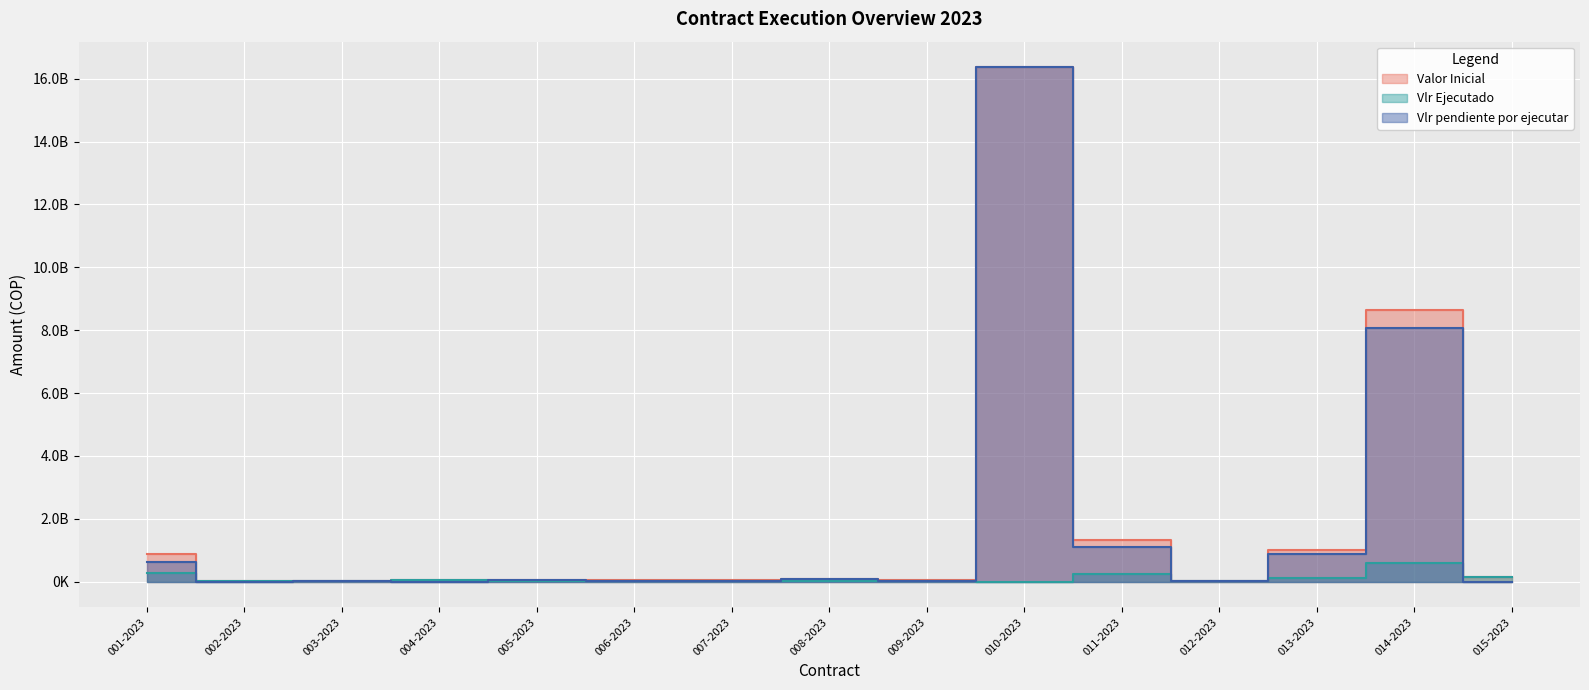

How many data points in Vlr pendiente por ejecutar are less than 34400000?

7